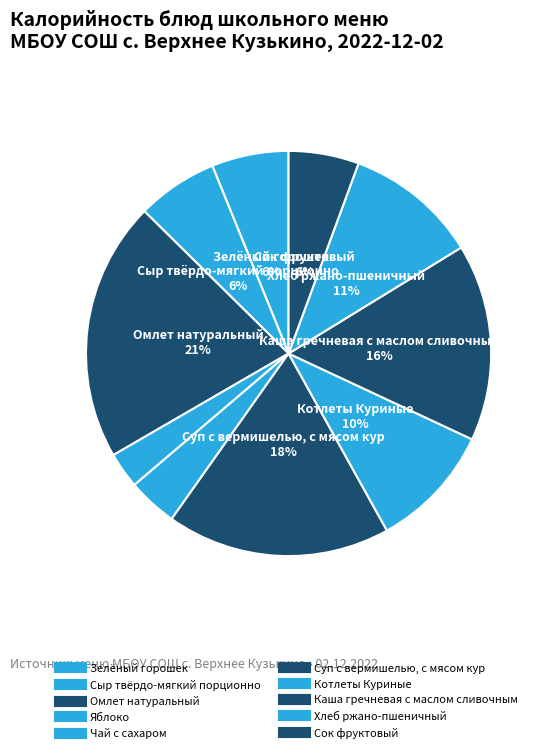

Count the number of slices in the pie.

10